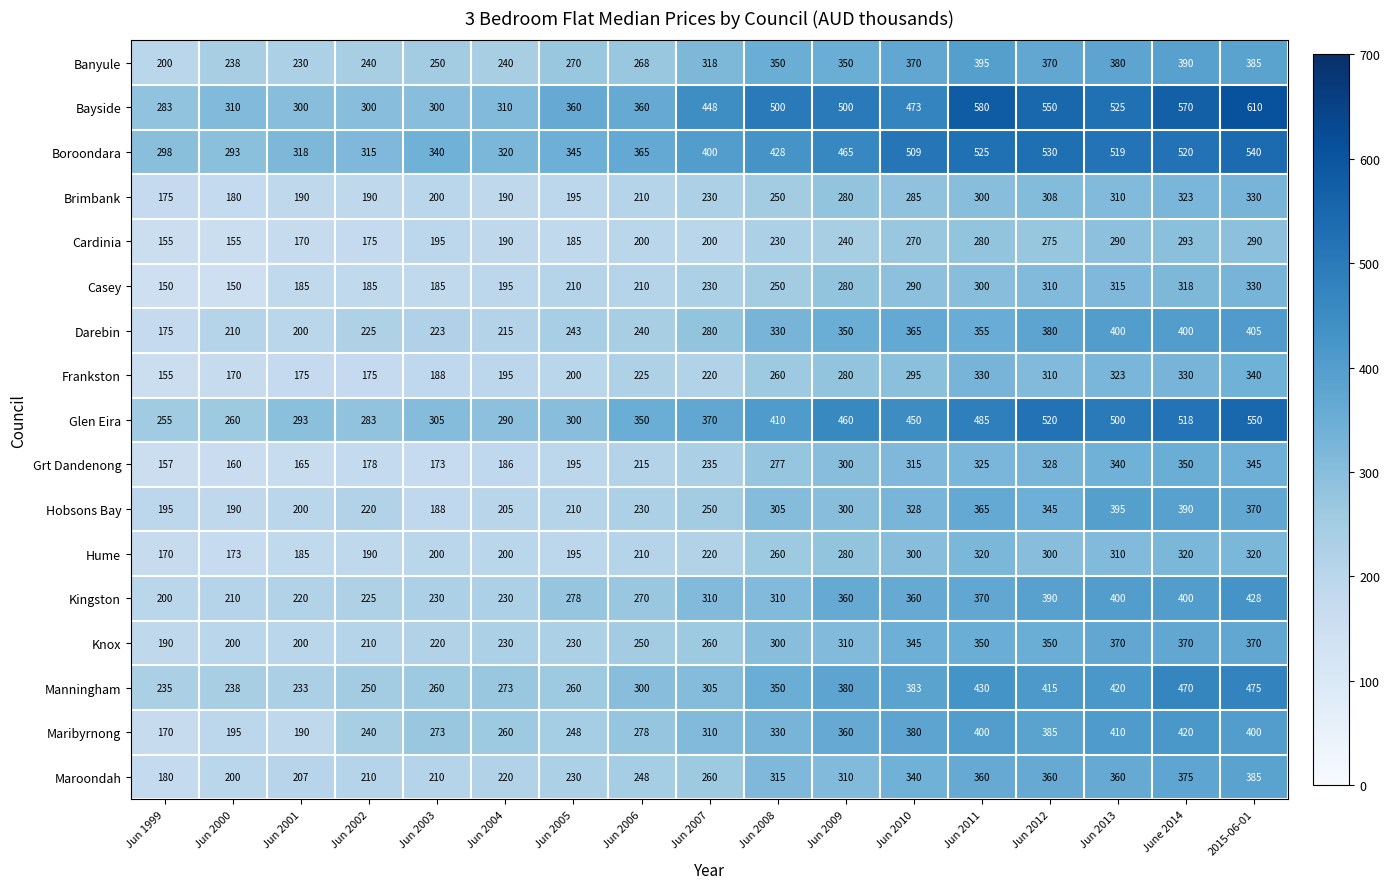

Read the Bayside value at Jun 2005.

360